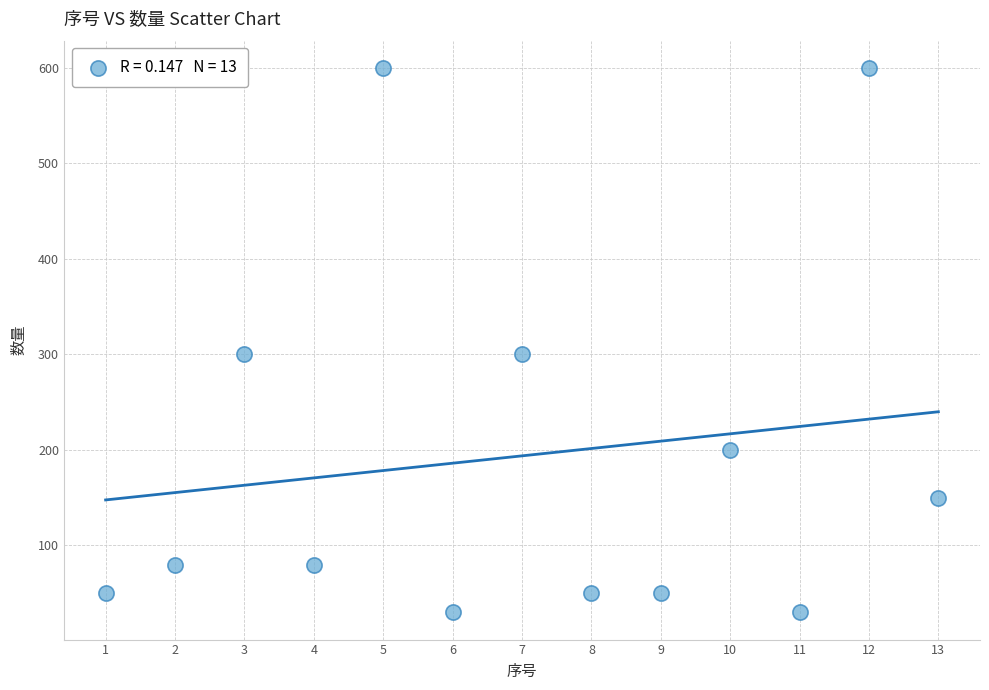

What is the range of Y values (max minus min)?

570